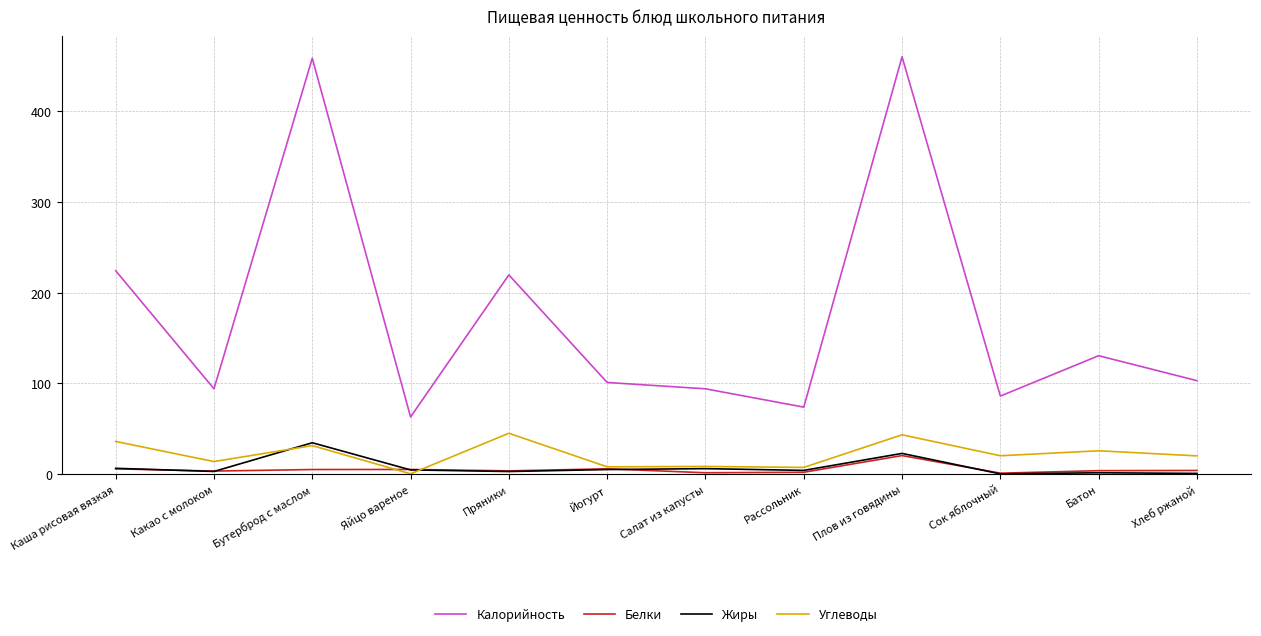

At which label is Калорийность closest to 261?

Каша рисовая вязкая